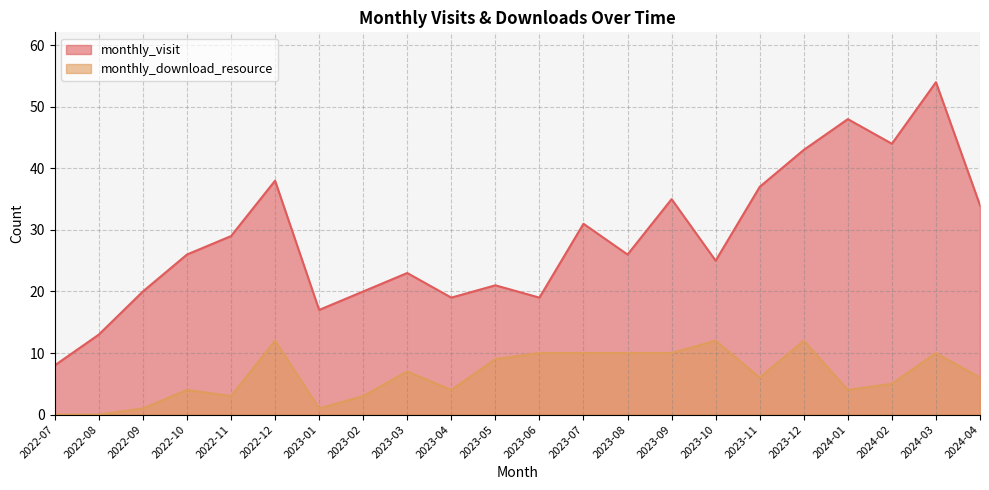

Reading left to right, transcribe all the data shown in this chart.

monthly_visit: 8	13	20	26	29	38	17	20	23	19	21	19	31	26	35	25	37	43	48	44	54	34
monthly_download_resource: 0	0	1	4	3	12	1	3	7	4	9	10	10	10	10	12	6	12	4	5	10	6